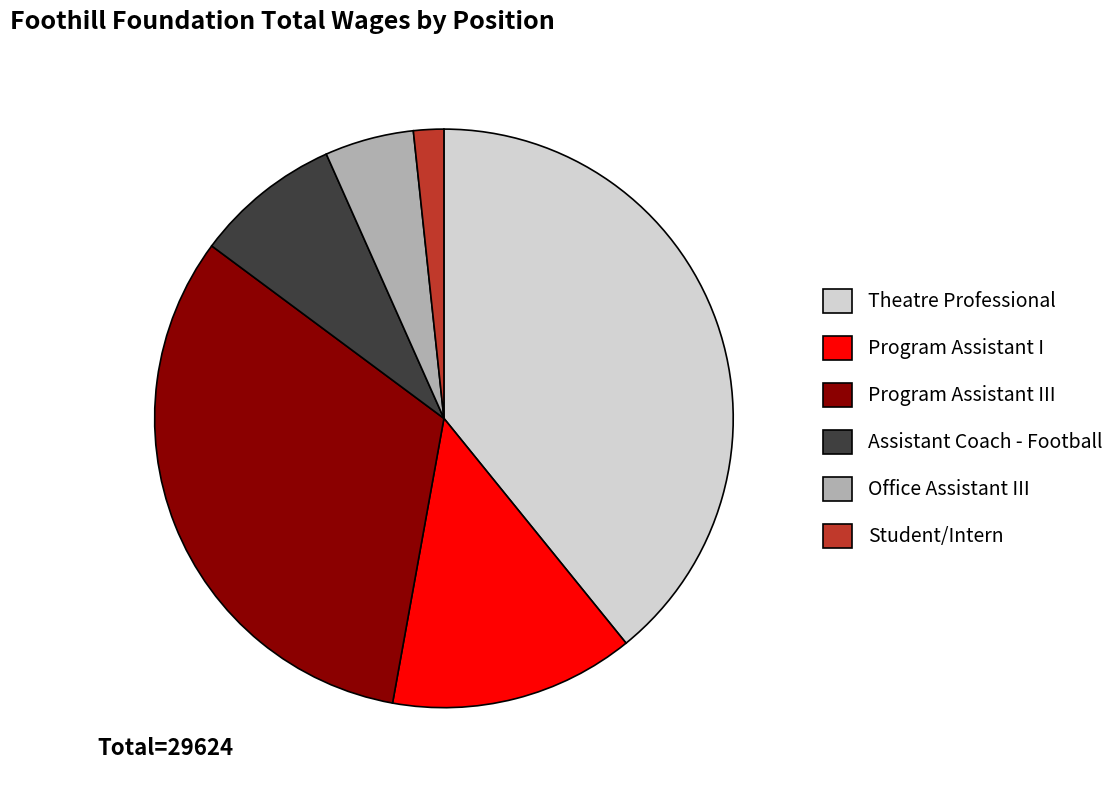

Count the number of slices in the pie.

6